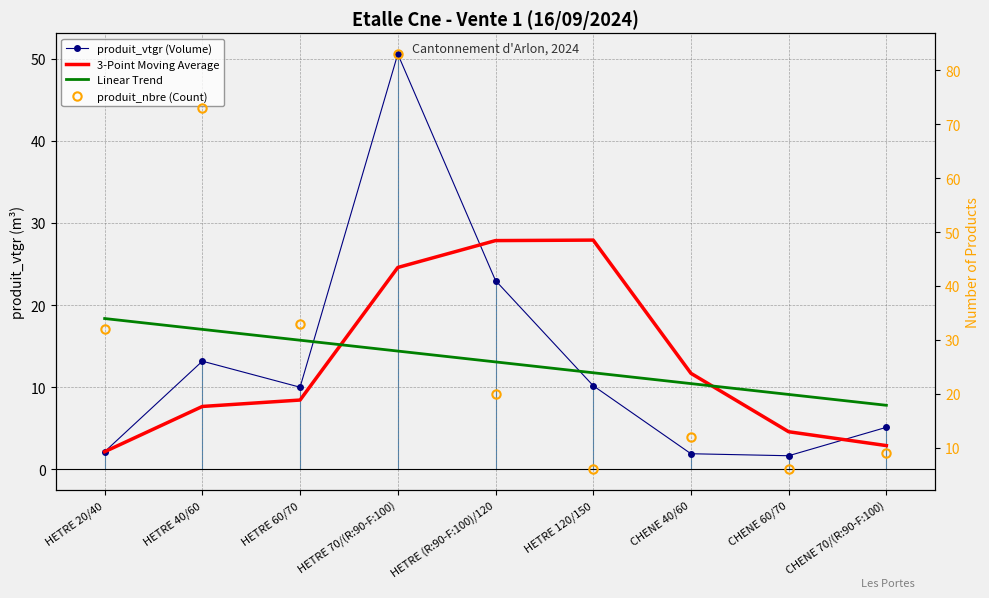

List the labels in order of produit_nbre (Count) value, largest first.

HETRE 70/(R:90-F:100), HETRE 40/60, HETRE 60/70, HETRE 20/40, HETRE (R:90-F:100)/120, CHENE 40/60, CHENE 70/(R:90-F:100), HETRE 120/150, CHENE 60/70